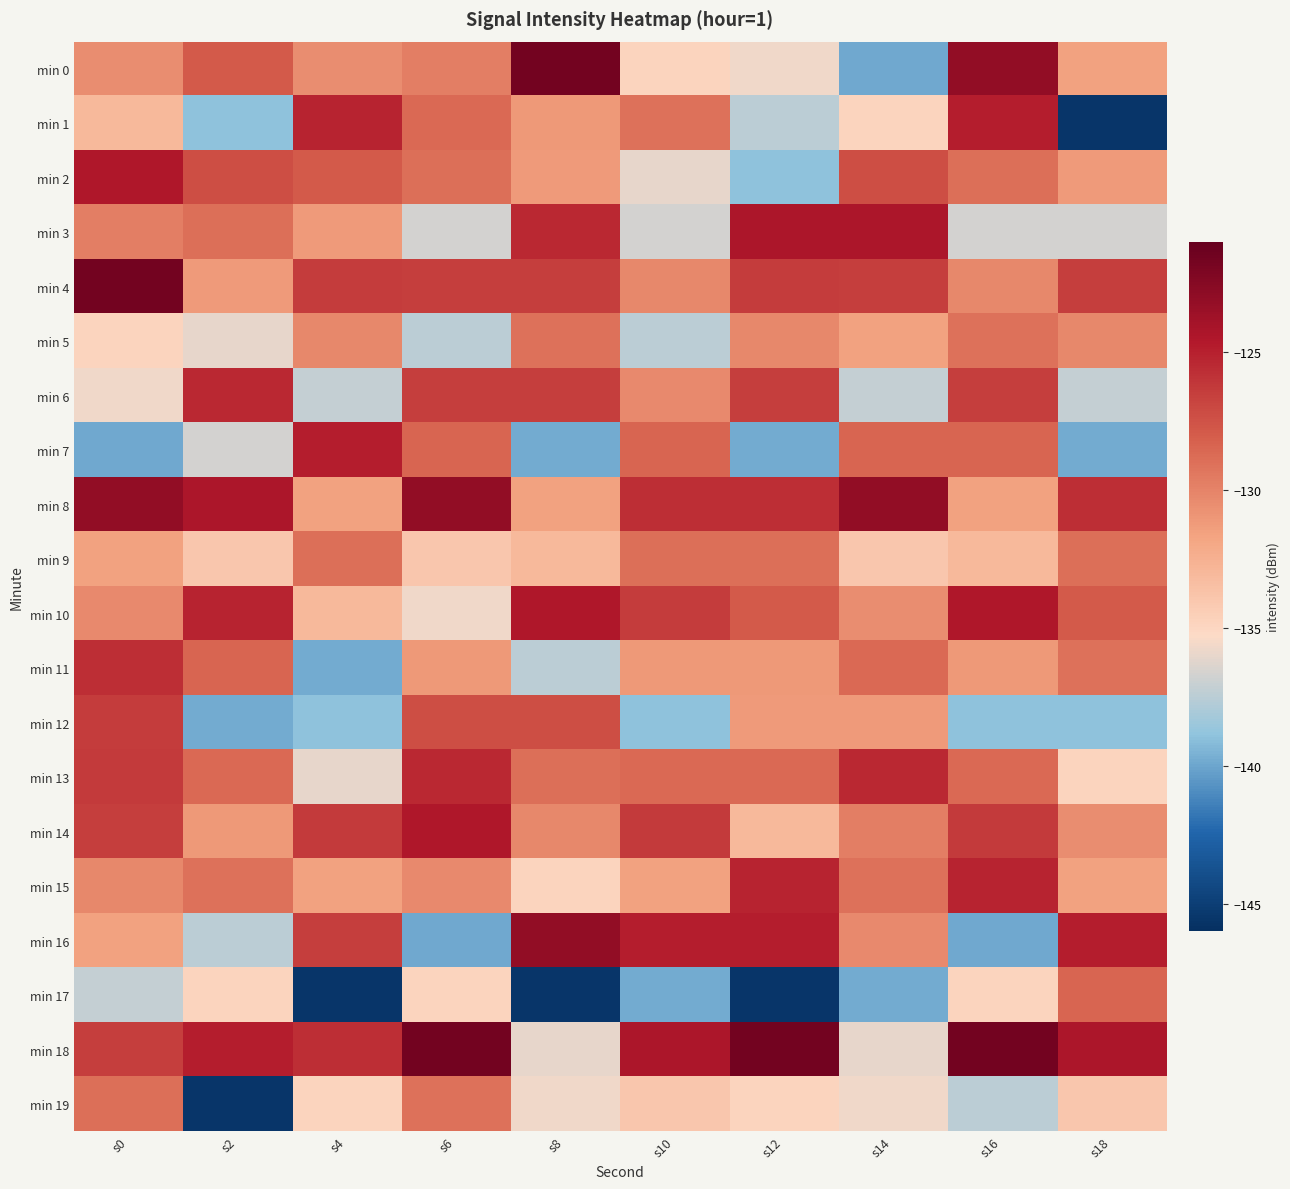

Reading right to left, transcribe all the data shown in this chart.

min 0: s18=-131.6	s16=-123.1	s14=-139.9	s12=-135.6	s10=-134.8	s8=-121.6	s6=-129.7	s4=-130.5	s2=-127.8	s0=-130.5
min 1: s18=-145.5	s16=-124.8	s14=-134.8	s12=-137.5	s10=-129.1	s8=-131.1	s6=-128.6	s4=-125.1	s2=-138.9	s0=-133.1
min 2: s18=-131.2	s16=-128.9	s14=-127.3	s12=-138.9	s10=-135.9	s8=-131.2	s6=-128.9	s4=-127.8	s2=-127.3	s0=-124.5
min 3: s18=-136.7	s16=-136.7	s14=-124.4	s12=-124.4	s10=-136.7	s8=-125.5	s6=-136.7	s4=-131.2	s2=-128.9	s0=-129.7
min 4: s18=-126.5	s16=-130.3	s14=-126.5	s12=-126.4	s10=-130.3	s8=-126.5	s6=-126.5	s4=-126.4	s2=-131.2	s0=-121.6
min 5: s18=-130.3	s16=-129.1	s14=-131.6	s12=-130.3	s10=-137.5	s8=-129.1	s6=-137.5	s4=-130.3	s2=-135.9	s0=-134.8
min 6: s18=-137.2	s16=-126.6	s14=-137.2	s12=-126.6	s10=-130.3	s8=-126.6	s6=-126.6	s4=-137.2	s2=-125.5	s0=-135.6
min 7: s18=-139.8	s16=-128.5	s14=-128.5	s12=-139.8	s10=-128.5	s8=-139.8	s6=-128.5	s4=-124.8	s2=-136.7	s0=-139.9
min 8: s18=-125.8	s16=-131.6	s14=-123.1	s12=-125.8	s10=-125.8	s8=-131.6	s6=-123.1	s4=-131.6	s2=-124.4	s0=-123.1
min 9: s18=-129.0	s16=-133.1	s14=-133.9	s12=-129.0	s10=-129.0	s8=-133.1	s6=-133.9	s4=-129.0	s2=-133.9	s0=-131.6
min 10: s18=-127.8	s16=-124.5	s14=-130.5	s12=-127.8	s10=-126.4	s8=-124.5	s6=-135.6	s4=-133.1	s2=-125.1	s0=-130.3
min 11: s18=-129.1	s16=-131.1	s14=-128.6	s12=-131.1	s10=-131.1	s8=-137.5	s6=-131.1	s4=-139.8	s2=-128.5	s0=-125.8
min 12: s18=-138.9	s16=-138.9	s14=-131.2	s12=-131.2	s10=-138.9	s8=-127.3	s6=-127.3	s4=-138.9	s2=-139.8	s0=-126.4
min 13: s18=-134.8	s16=-128.6	s14=-125.5	s12=-128.6	s10=-128.6	s8=-128.9	s6=-125.5	s4=-135.9	s2=-128.6	s0=-126.3
min 14: s18=-130.5	s16=-126.3	s14=-129.7	s12=-133.1	s10=-126.3	s8=-130.3	s6=-124.5	s4=-126.3	s2=-131.1	s0=-126.5
min 15: s18=-131.6	s16=-125.1	s14=-129.1	s12=-125.1	s10=-131.6	s8=-134.8	s6=-130.3	s4=-131.6	s2=-129.1	s0=-130.3
min 16: s18=-124.8	s16=-139.9	s14=-130.3	s12=-124.8	s10=-124.8	s8=-123.1	s6=-139.9	s4=-126.6	s2=-137.5	s0=-131.6
min 17: s18=-128.5	s16=-134.8	s14=-139.8	s12=-145.5	s10=-139.8	s8=-145.5	s6=-134.8	s4=-145.5	s2=-134.8	s0=-137.2
min 18: s18=-124.4	s16=-121.6	s14=-135.9	s12=-121.6	s10=-124.4	s8=-135.9	s6=-121.6	s4=-125.8	s2=-124.8	s0=-126.6
min 19: s18=-133.9	s16=-137.5	s14=-135.6	s12=-134.8	s10=-133.9	s8=-135.6	s6=-129.1	s4=-134.8	s2=-145.5	s0=-129.0